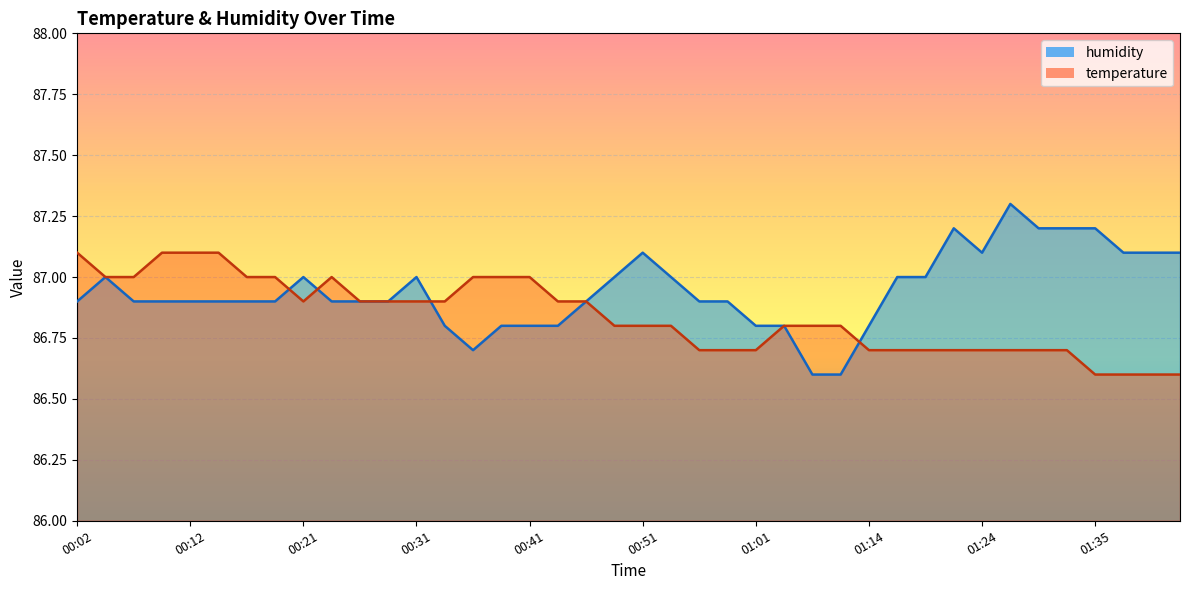

After their last crossing, which series has the higher values: temperature or humidity?

humidity